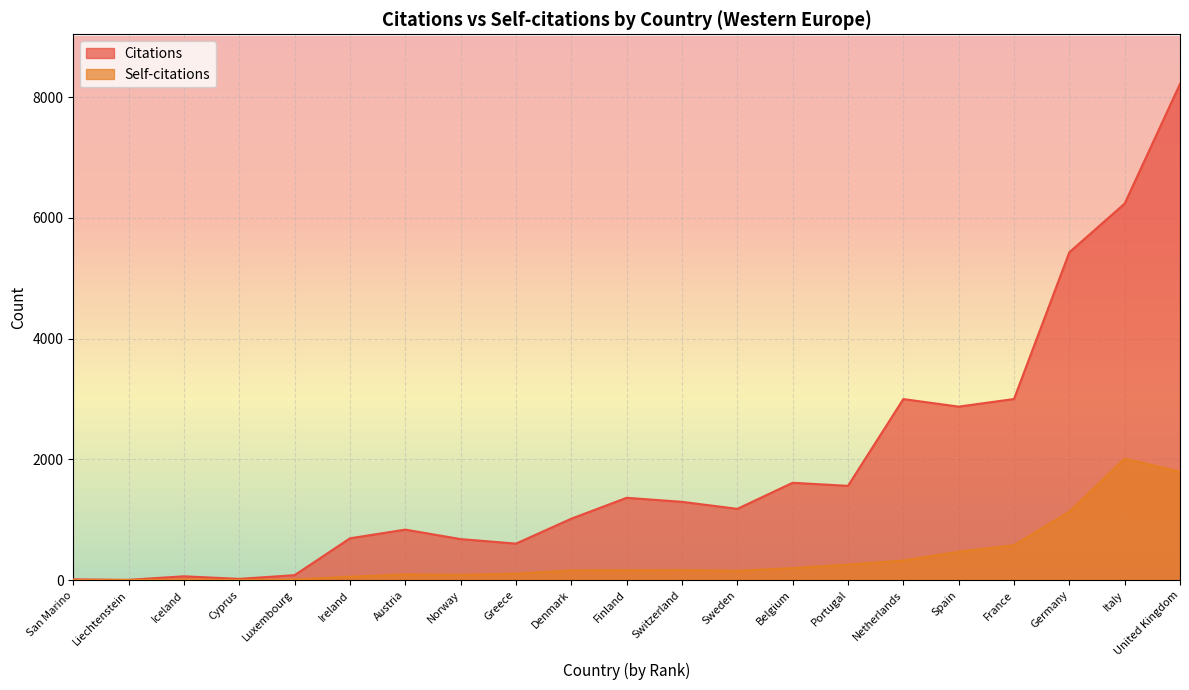

Rank the series at Luxembourg from highest to lowest value.

Citations, Self-citations